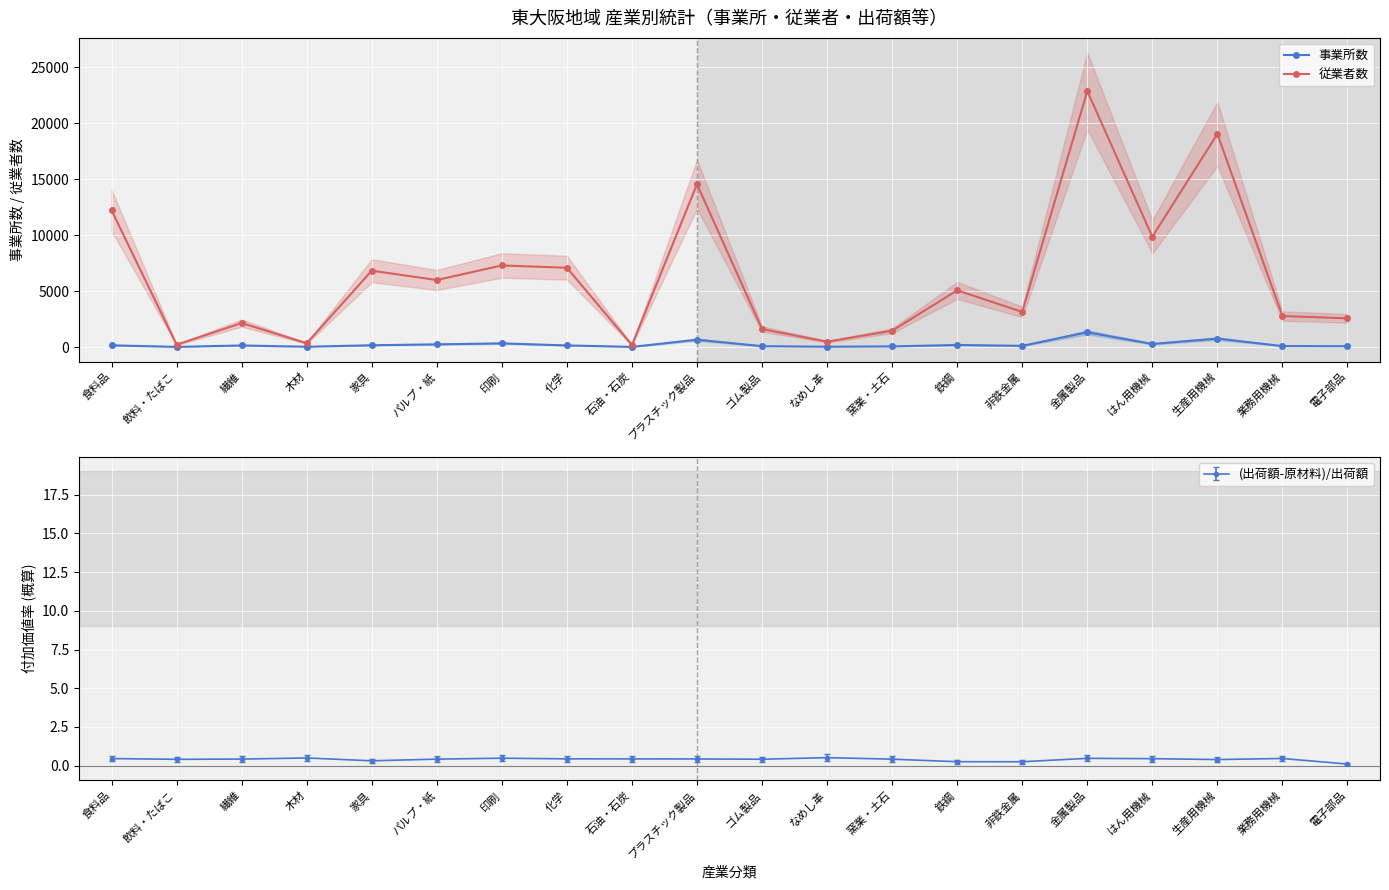

What is the sum of the 事業所数 values at 生産用機械 and プラスチック製品?

1409